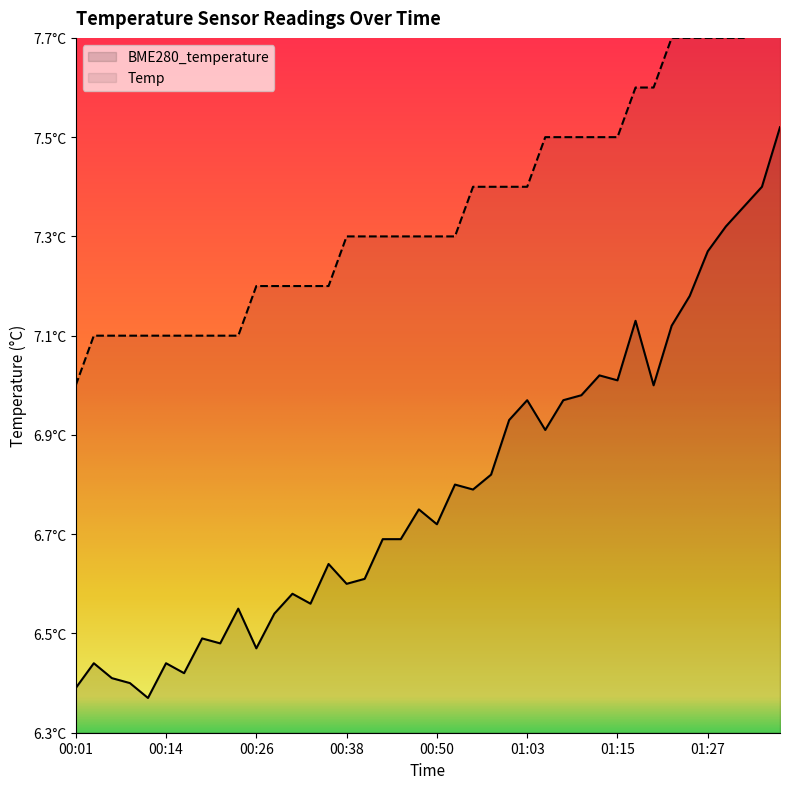

What is the label of the 18th point from the right?

00:55